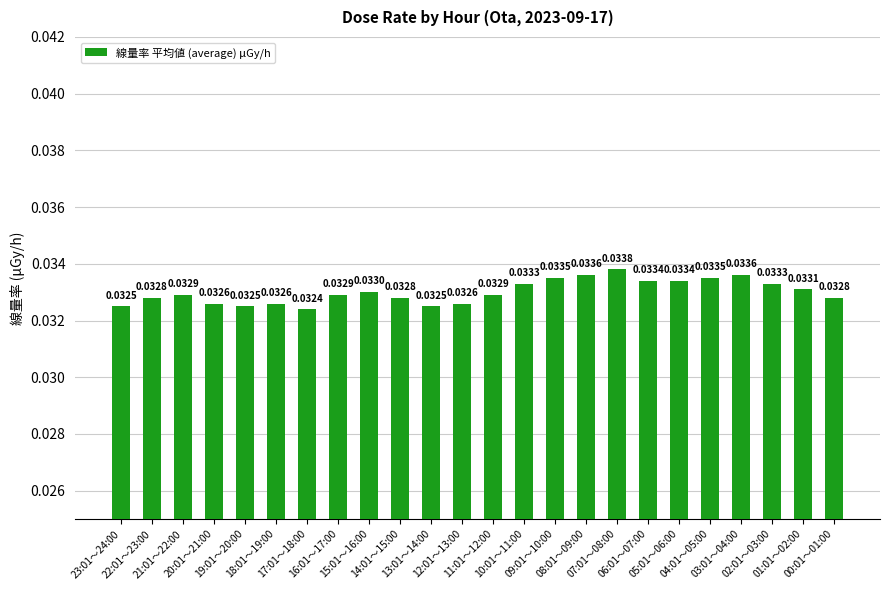

What is the sum of all values?

0.8